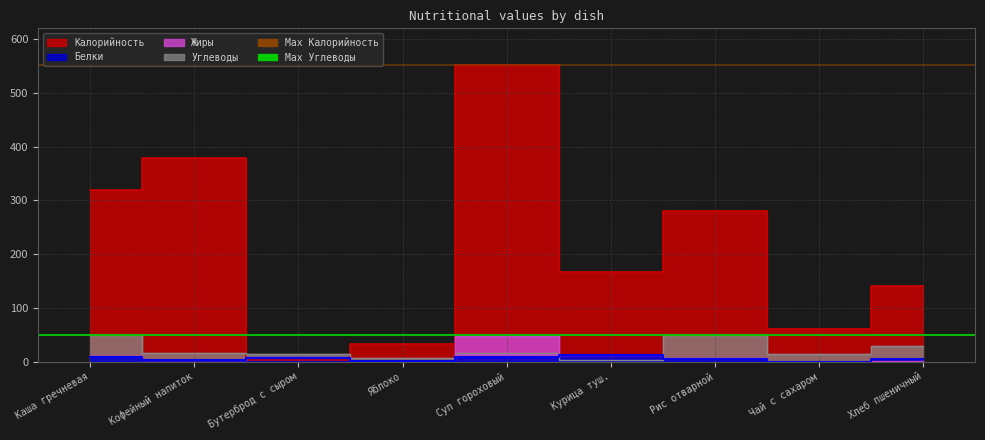

Which series has the largest range (max minus min)?

Калорийность